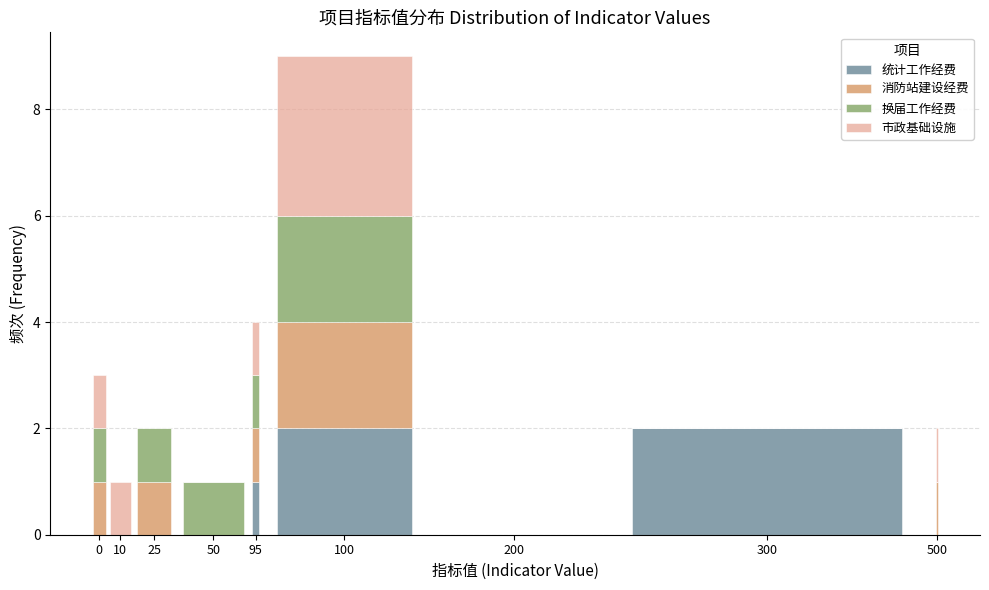

At which category is the sum across all series the highest?

100